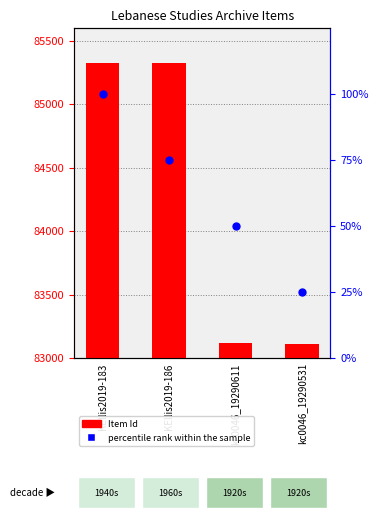

What are all the series names shown in the legend?

Item Id, percentile rank within the sample